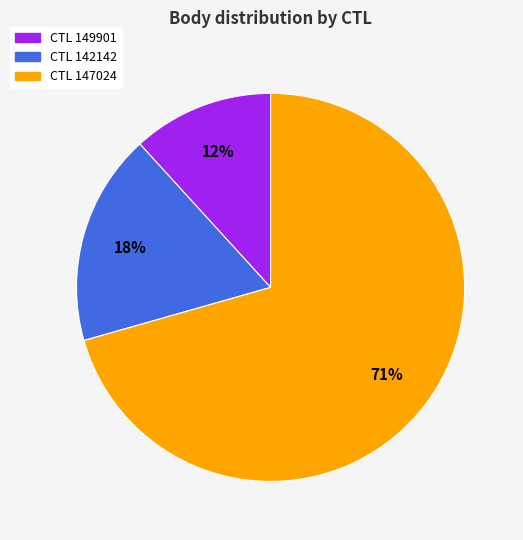

To the nearest percent, what is the average slice percentage?

33%